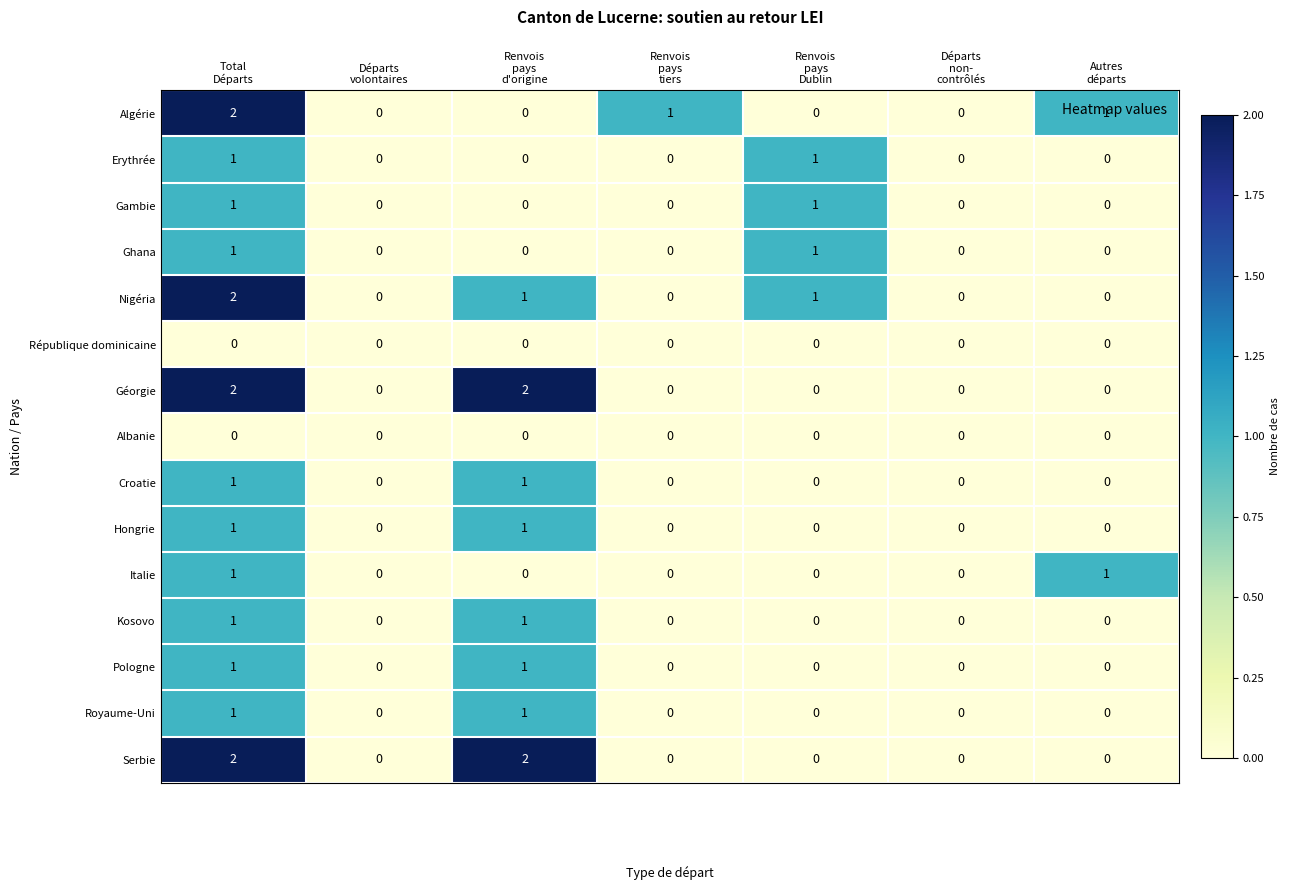

Count the Royaume-Uni values in the range 0 to 1.

7